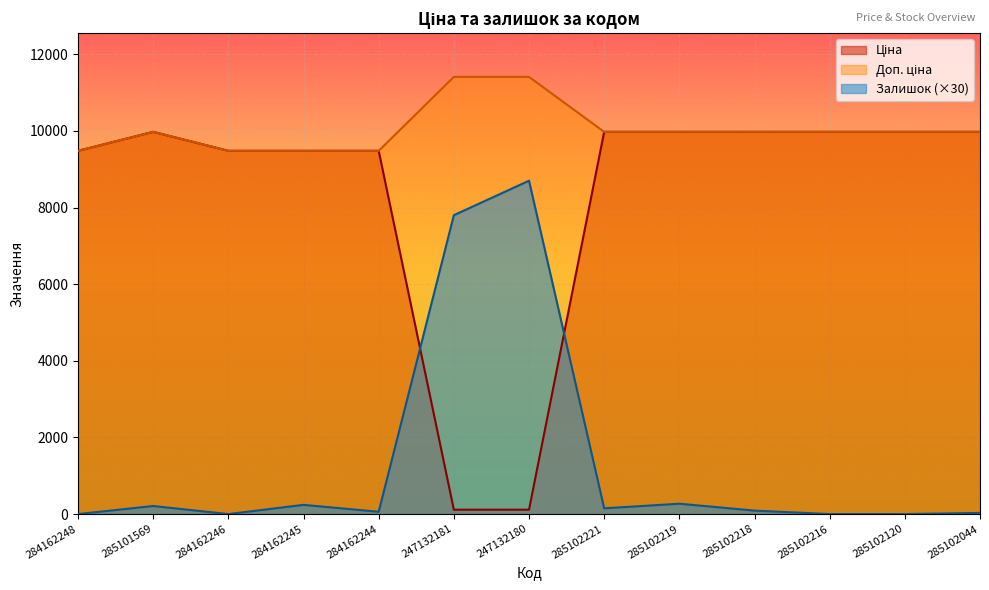

What is the lowest value of the Доп. ціна series?

9480.1